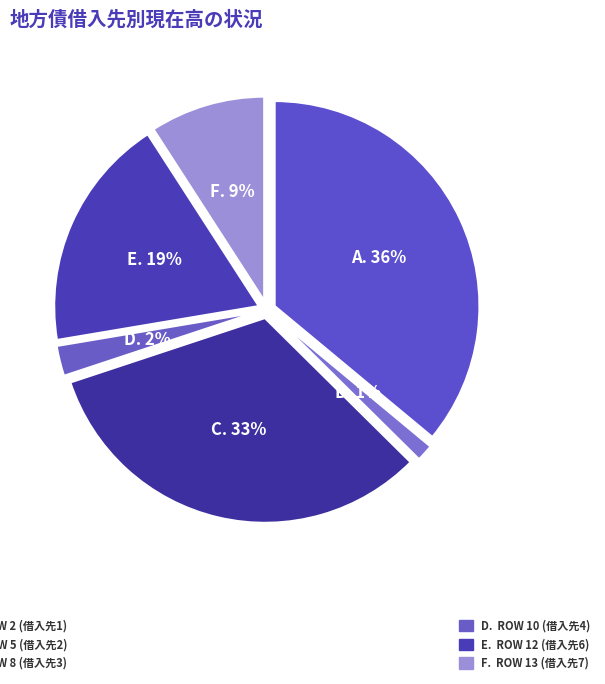

True or false: 7 accounts for 9% of the total.

True